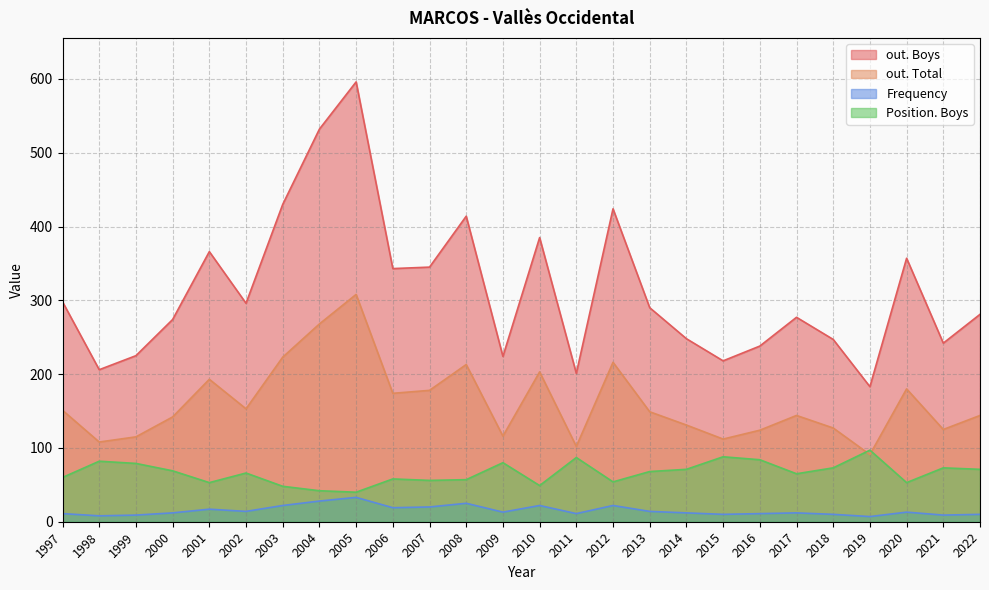

Does the chart display data point markers on the line(s)?

No